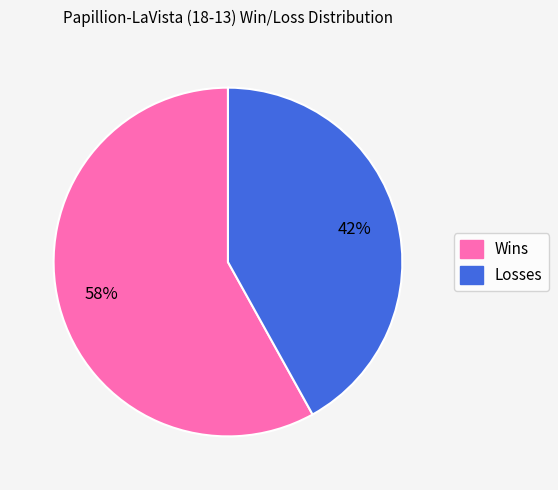

How many slices are in this pie chart?

2